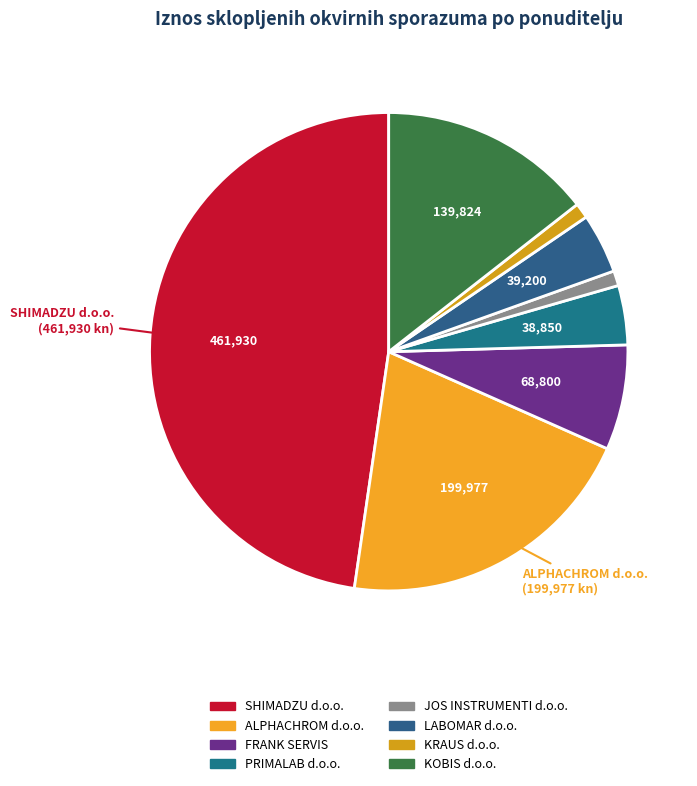

To the nearest percent, what portion does ALPHACHROM d.o.o. represent?

21%